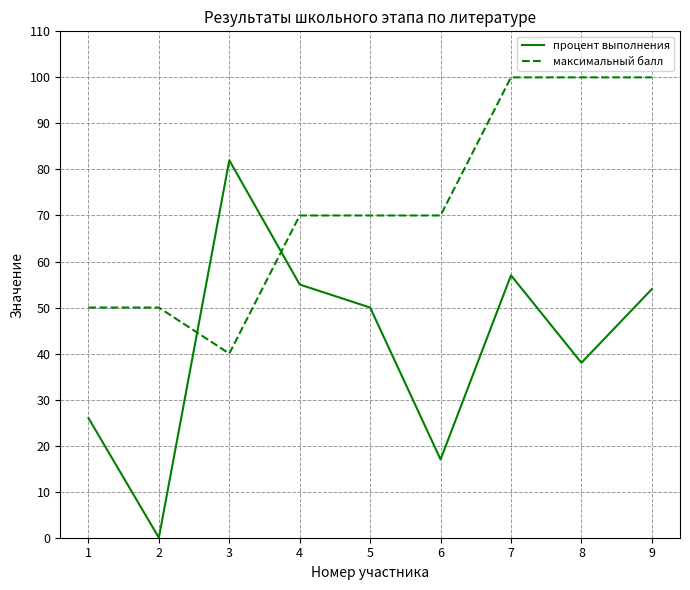

Reading right to left, list all the values displayed in this chart.

процент выполнения: 9=54	8=38	7=57	6=17	5=50	4=55	3=82	2=0	1=26
максимальный балл: 9=100	8=100	7=100	6=70	5=70	4=70	3=40	2=50	1=50